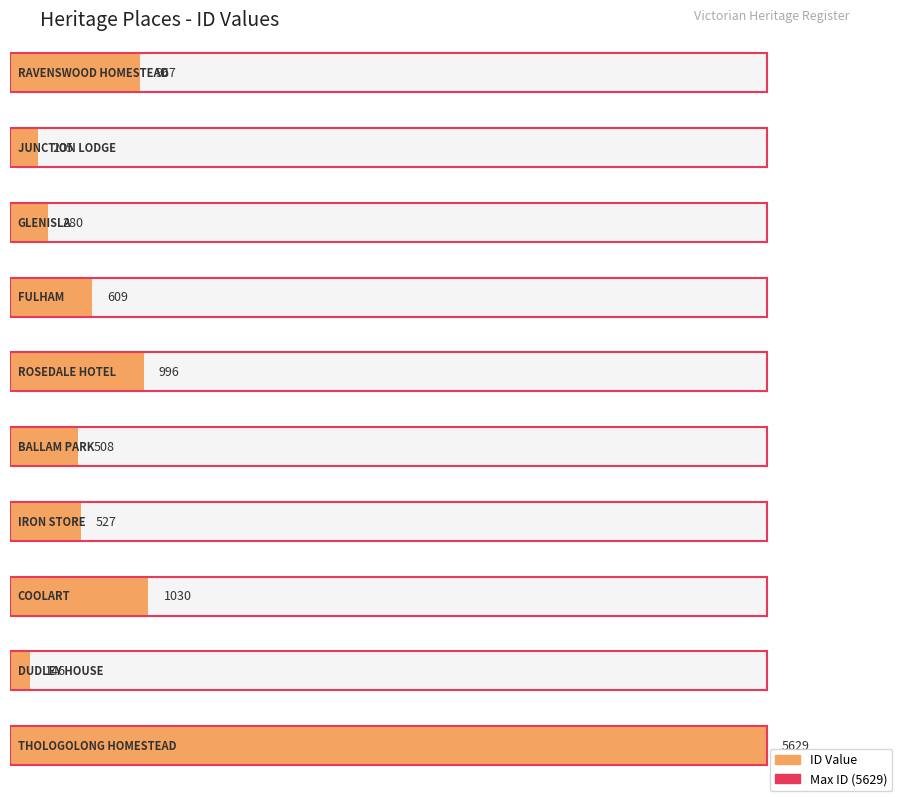

List the labels in order of value, smallest first.

DUDLEY HOUSE, JUNCTION LODGE, GLENISLA, BALLAM PARK, IRON STORE, FULHAM, RAVENSWOOD HOMESTEAD, ROSEDALE HOTEL, COOLART, THOLOGOLONG HOMESTEAD